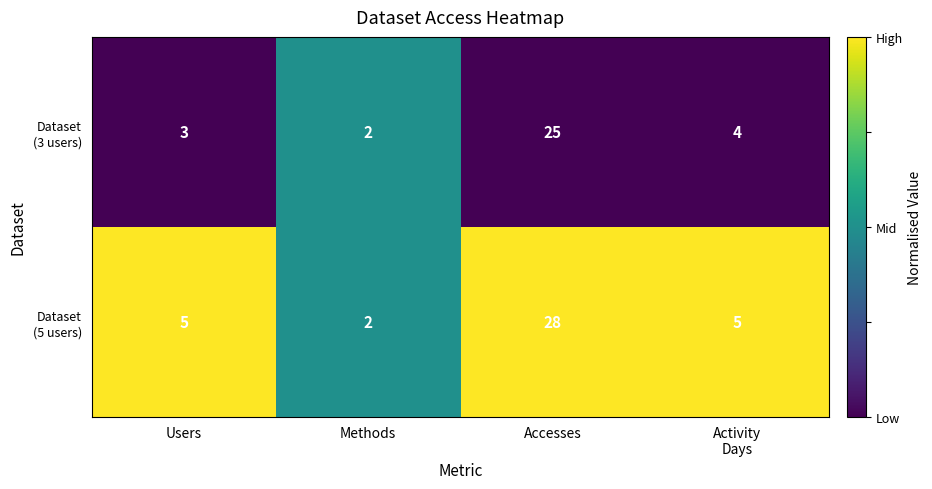

What is the difference between the highest and lowest values at Accesses?

3